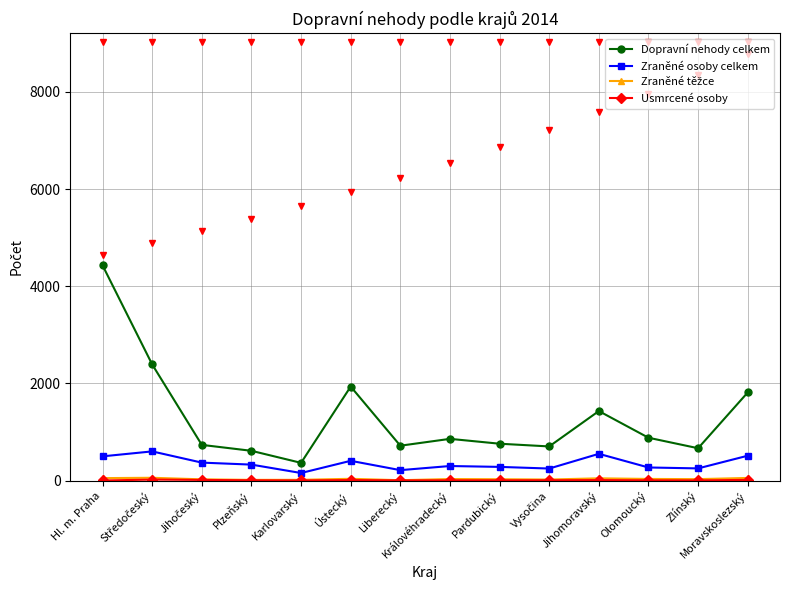

How many lines are shown in the chart?

4